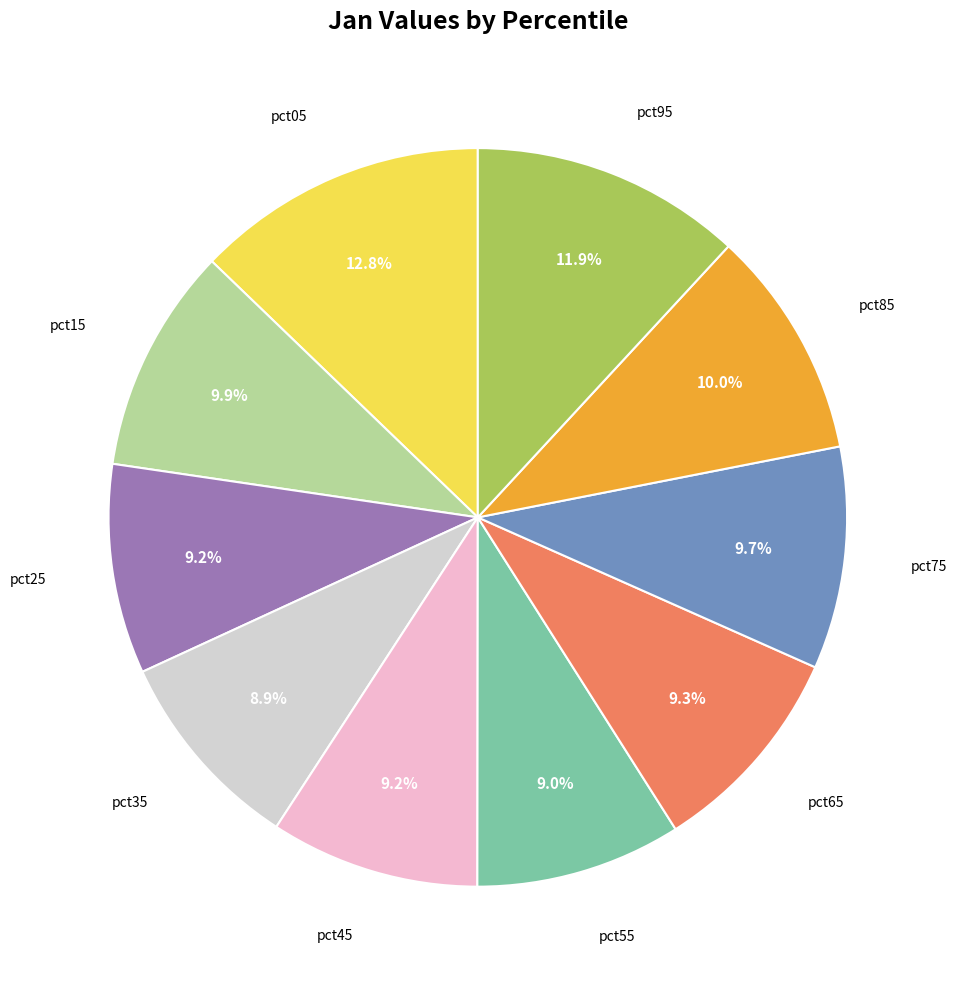

Is there any slice that represents more than half of the pie?

No